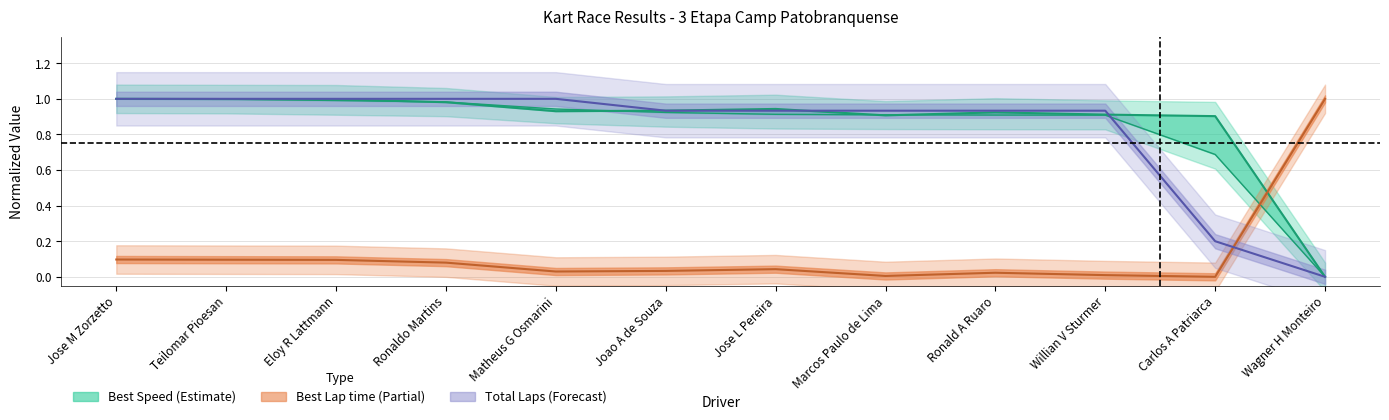

Between Wagner H Monteiro and Willian V Sturmer, which is larger?

Willian V Sturmer